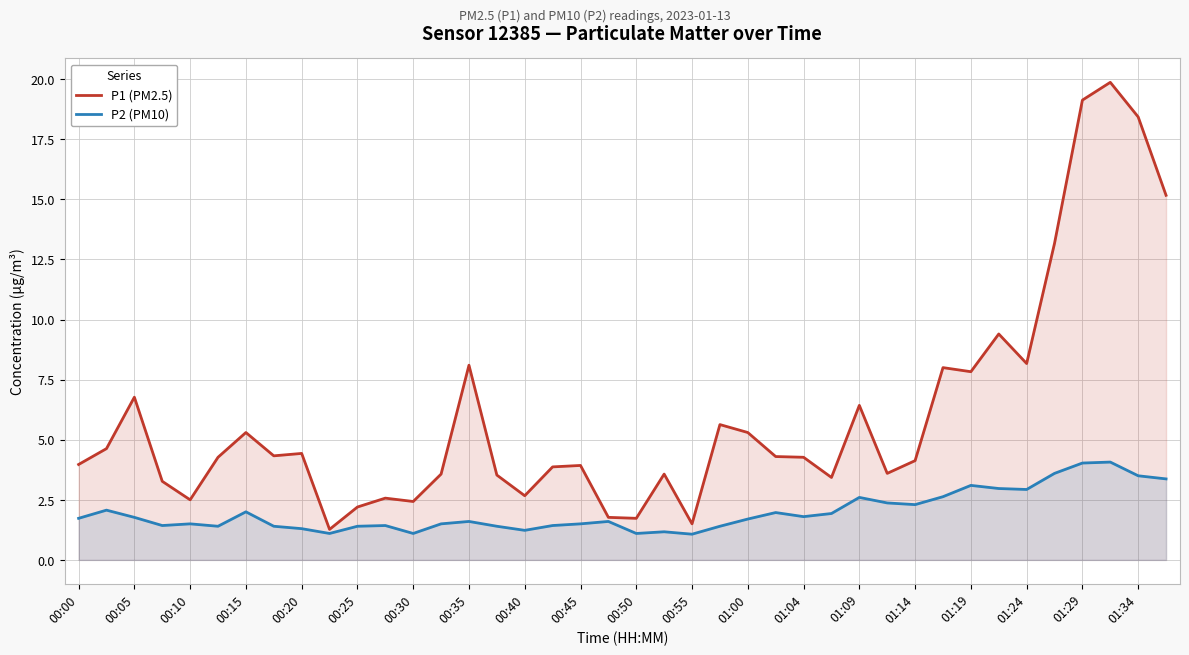

Which series has the largest total across all categories?

P1 (PM2.5)